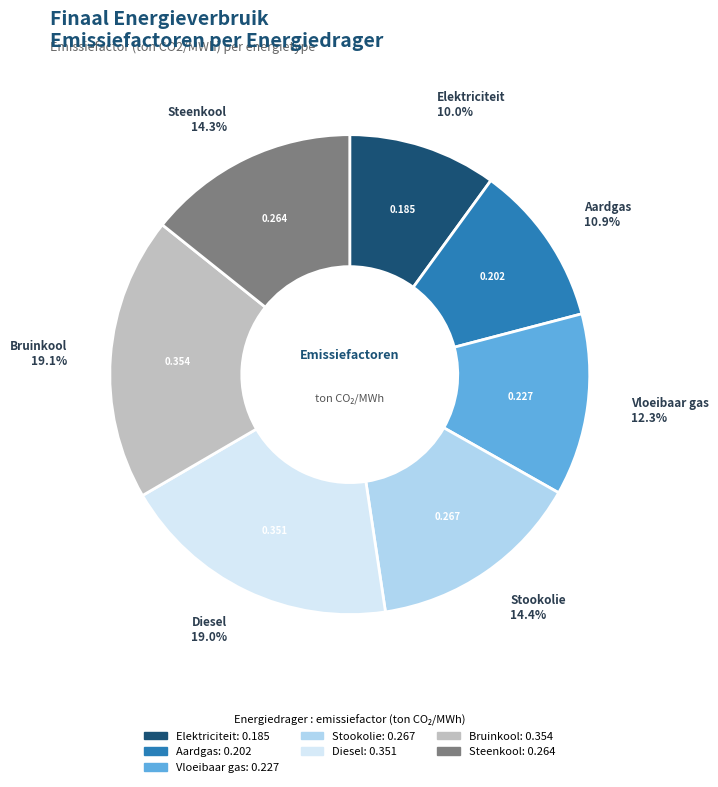

Which has a higher value, Vloeibaar gas or Bruinkool?

Bruinkool